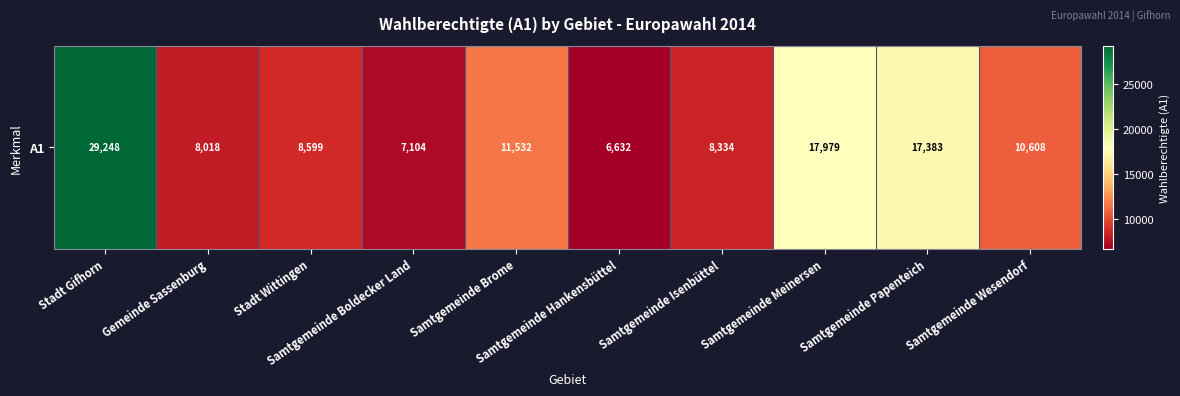

What is the change in value from Samtgemeinde Brome to Samtgemeinde Papenteich?

+5851